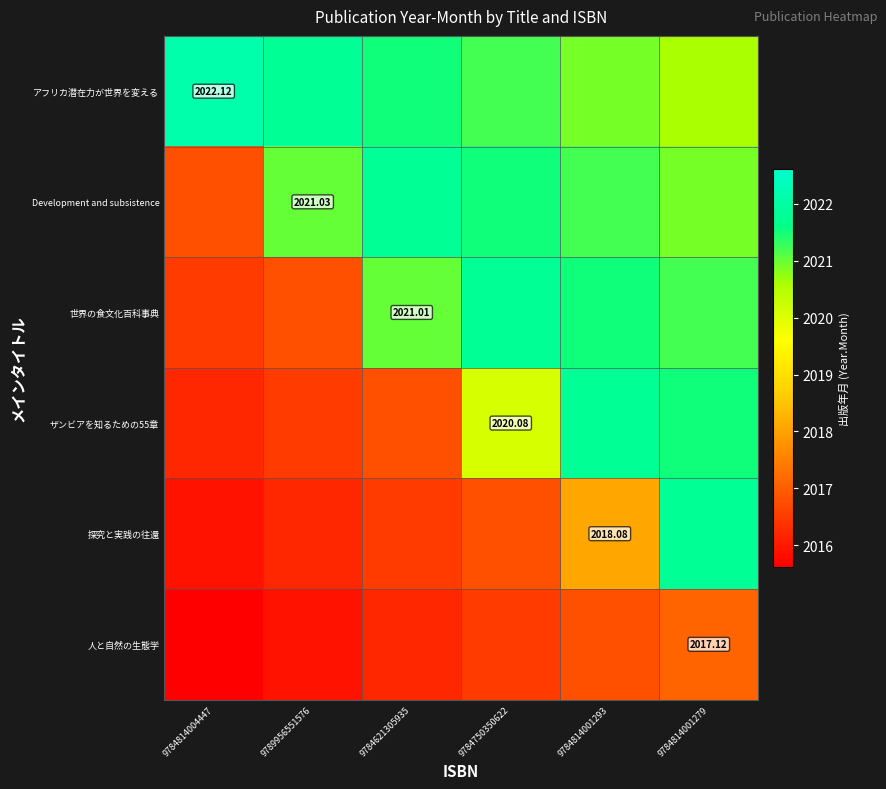

Where does the 世界の食文化百科事典 series first go above 2021?

9784621305935